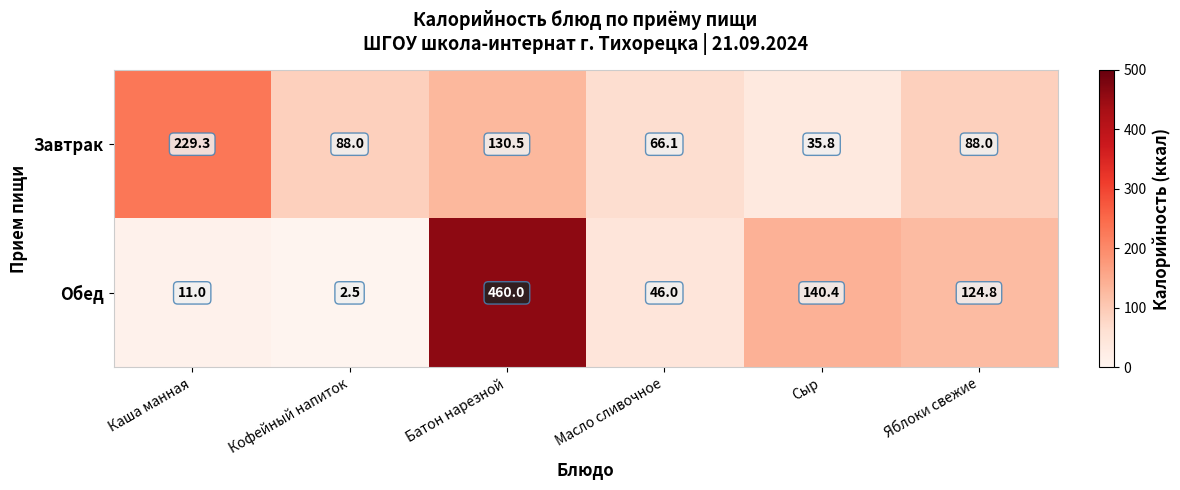

List the series in order of their overall mean, highest first.

Обед, Завтрак